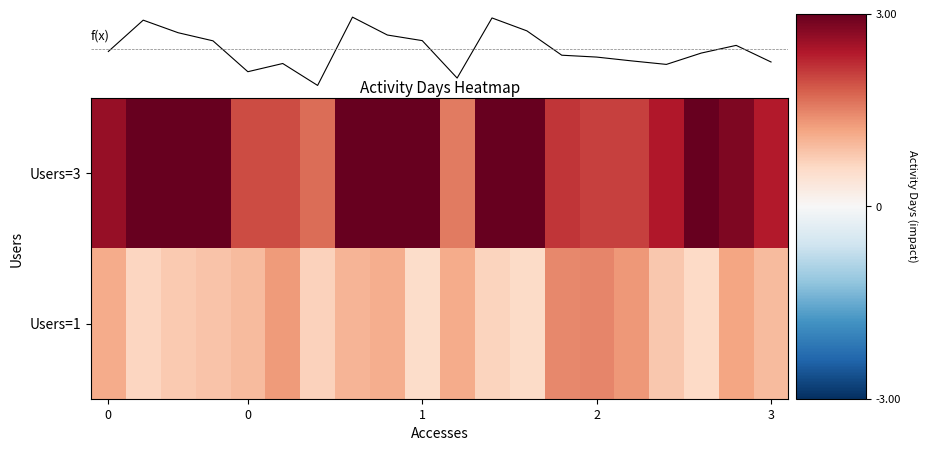

Which series has the largest total across all categories?

Users=3